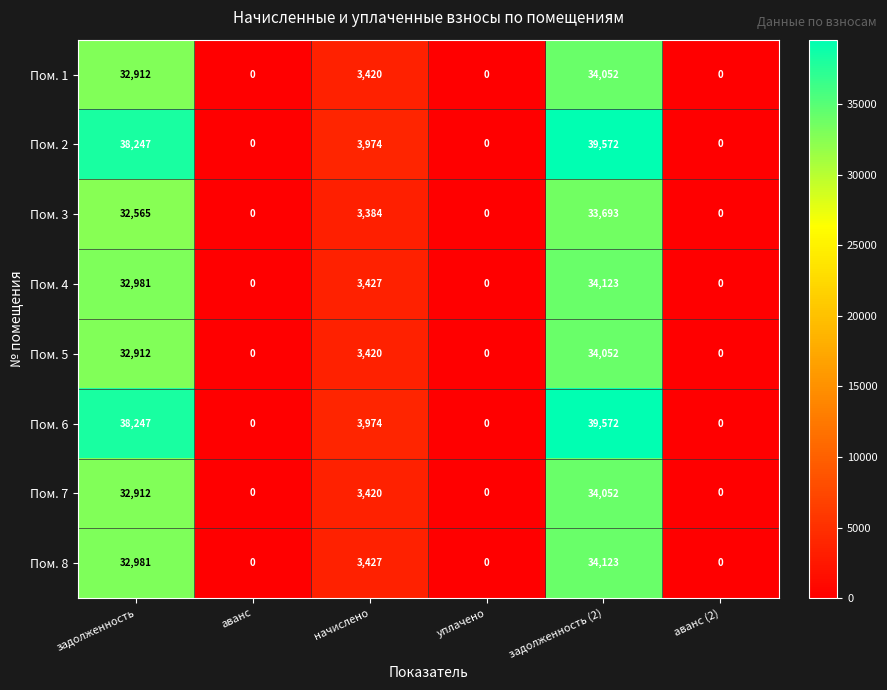

At which label does Пом. 1 first exceed 3420?

задолженность